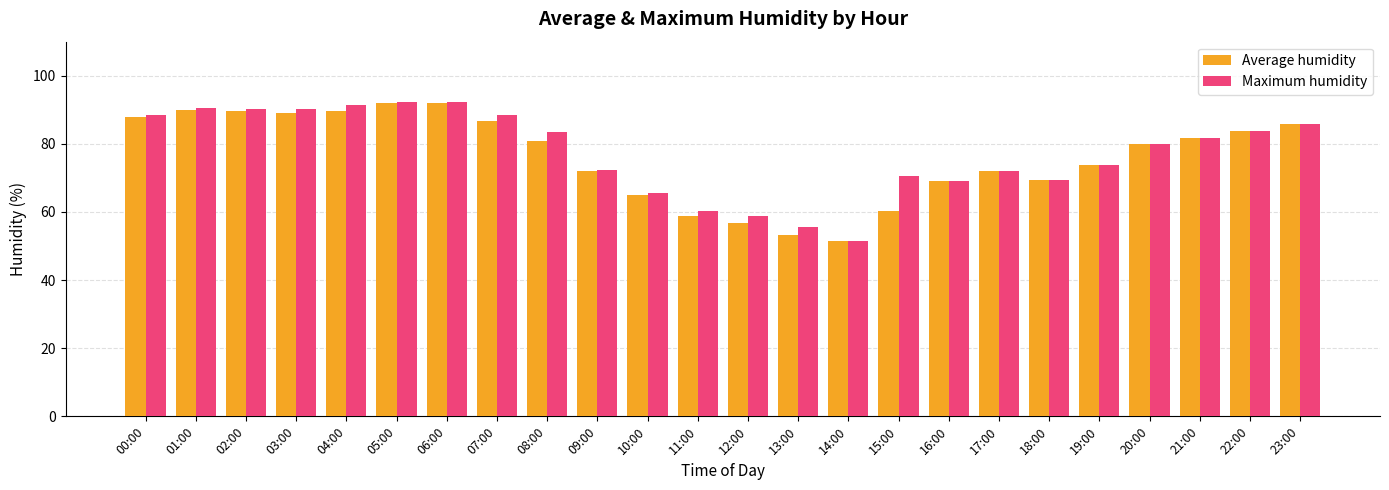

At which label does Maximum humidity reach its minimum?

14:00